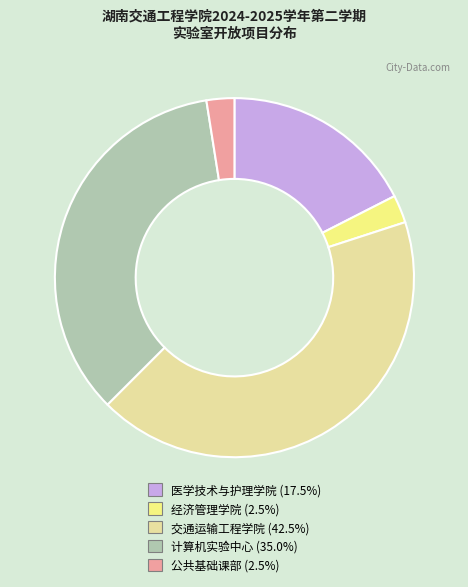

What is the largest slice in the pie chart?

交通运输工程学院